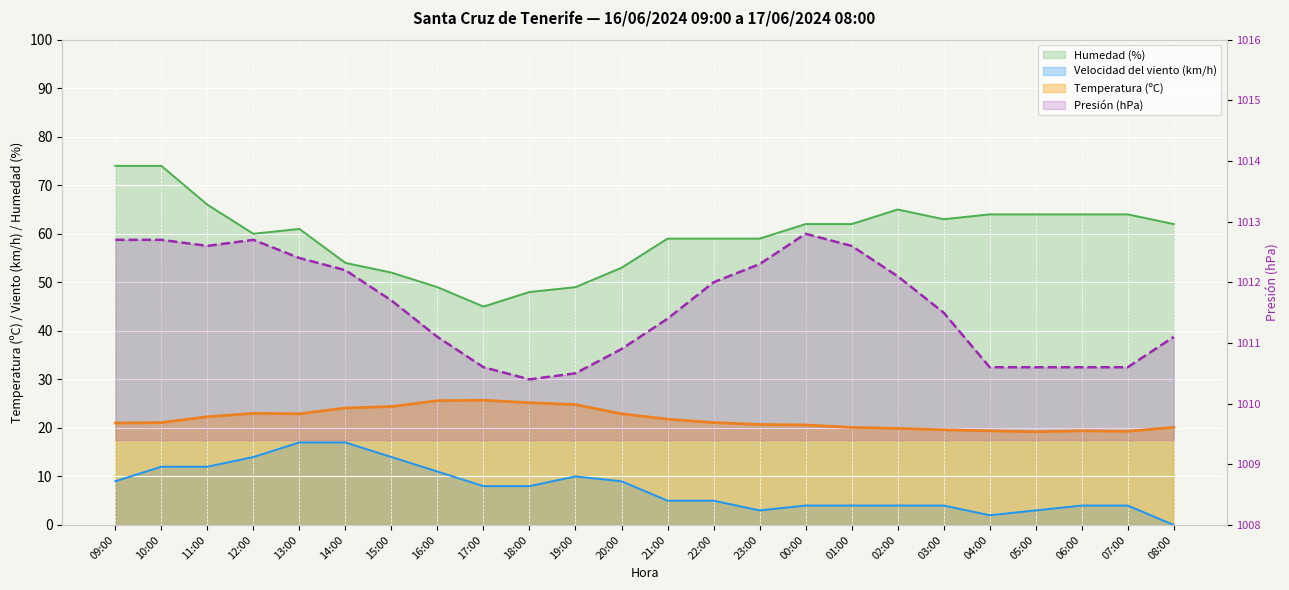

Is it true that Velocidad del viento (km/h) equals 4.0 at 07:00?

True